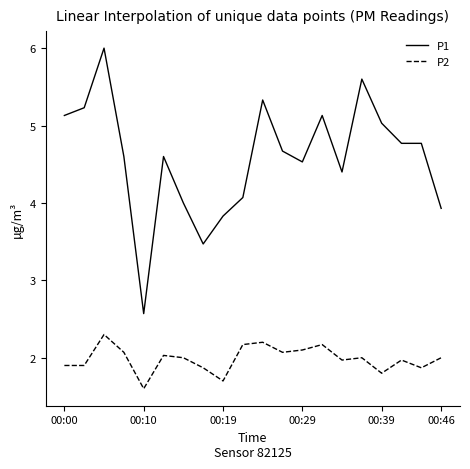

True or false: P2 and P1 cross at least once.

False